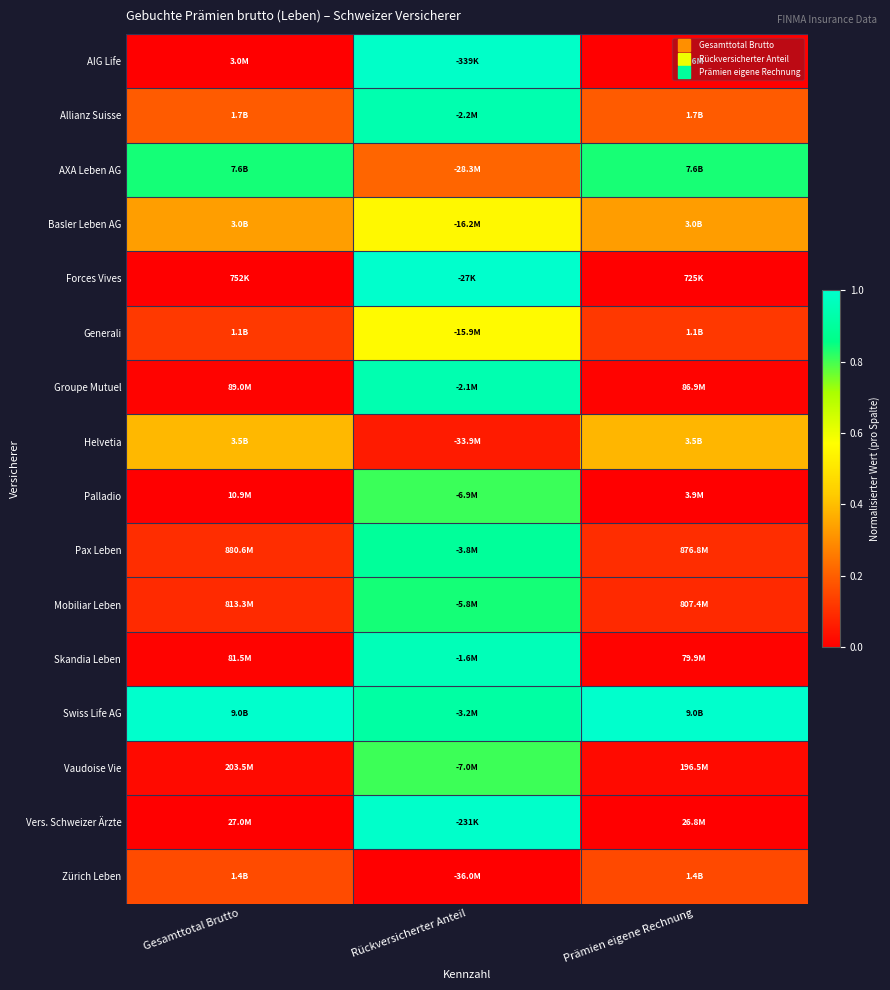

Which category has the highest value across all series?

Rückversicherter Anteil